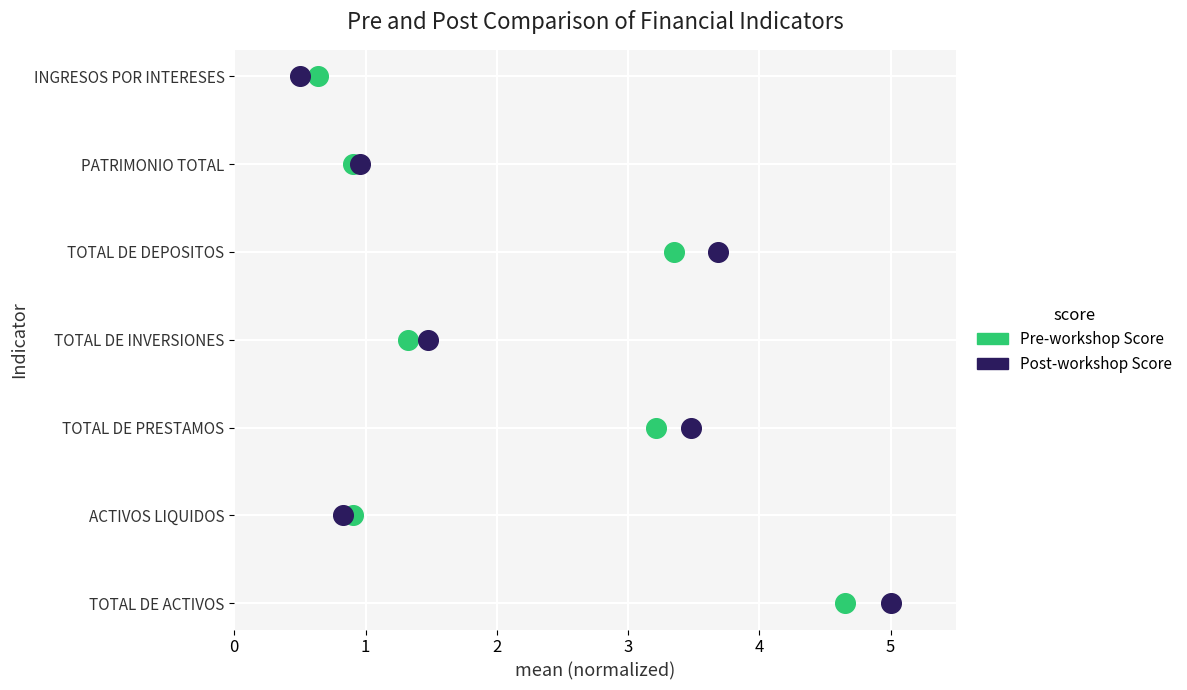

What are all the series names shown in the legend?

Pre-workshop Score, Post-workshop Score